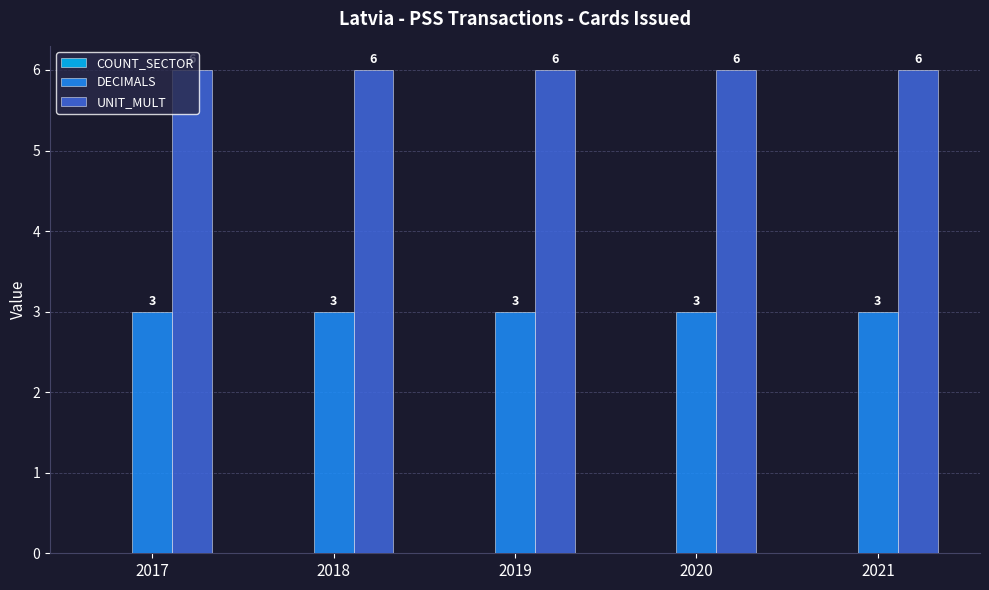

What is the total value across all series at 2020?

9